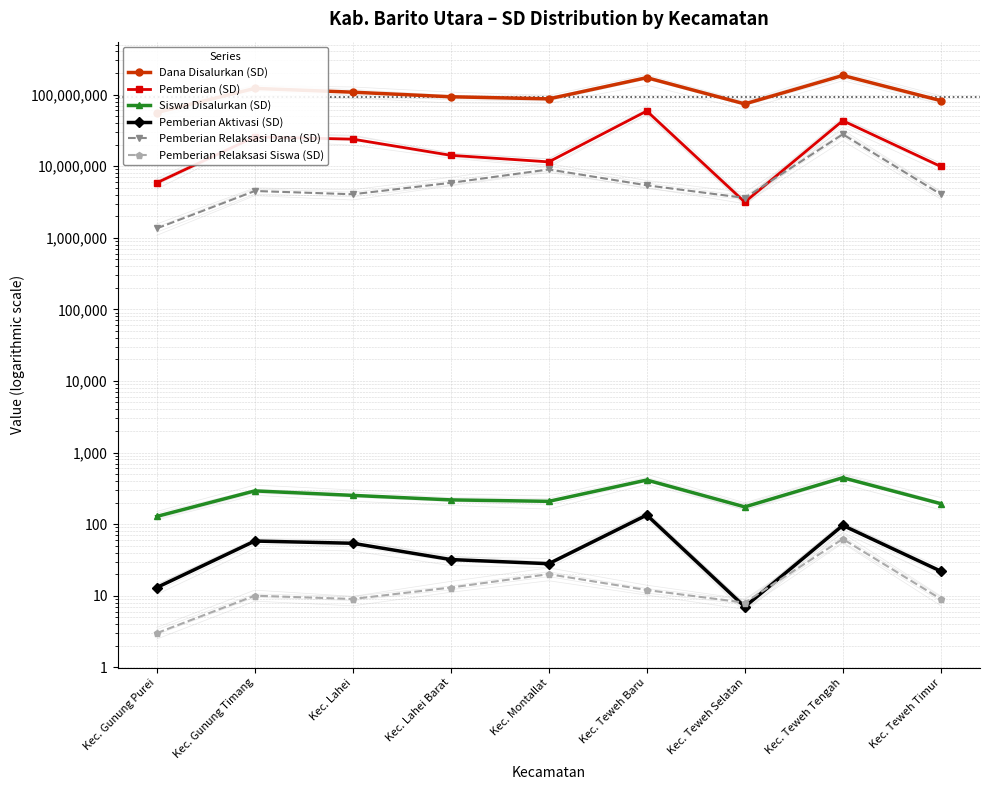

True or false: Pemberian Aktivasi (SD) and Pemberian (SD) cross at least once.

False